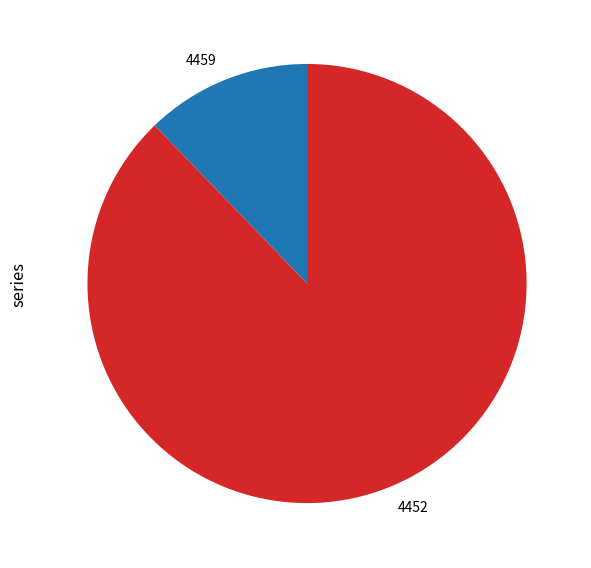

Between 4459 and 4452, which is larger?

4452